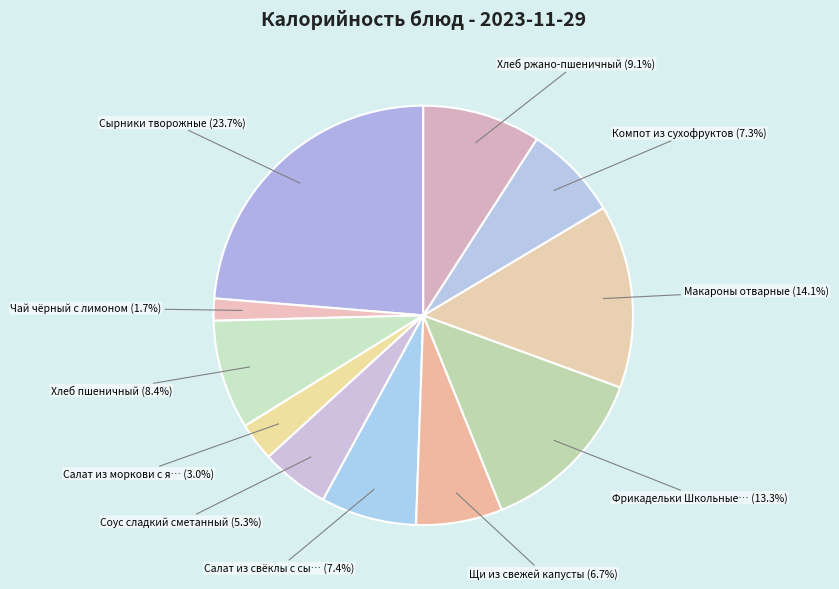

Count the number of slices in the pie.

11